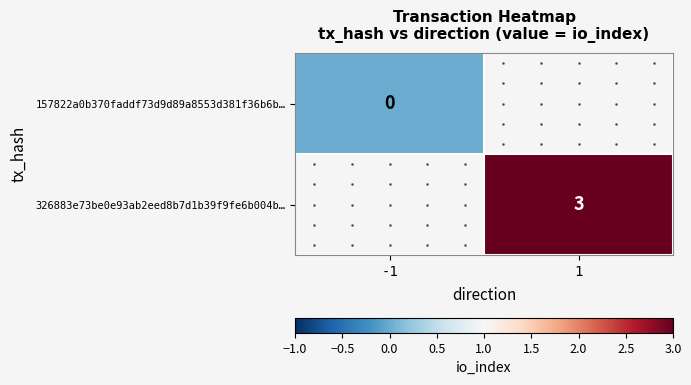

How many positive values does the 326883e73be0e93ab2eed8b7d1b39f9fe6b004b… series have?

1